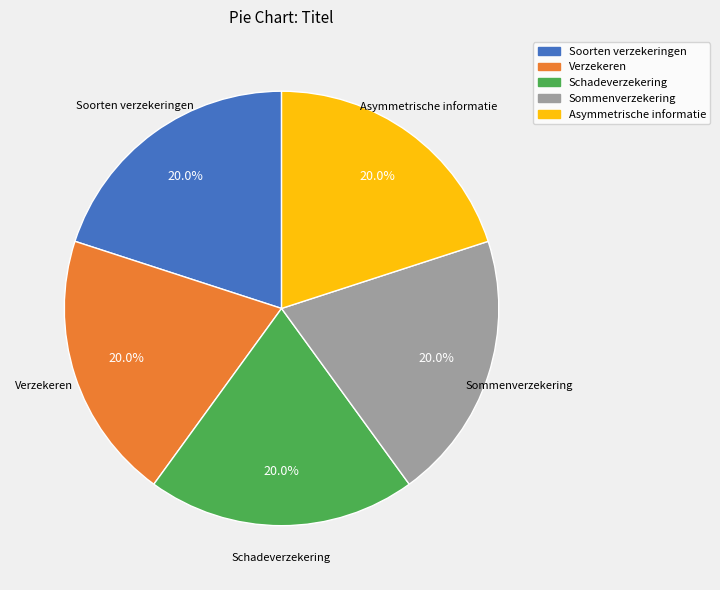

What is the ratio of the value at Schadeverzekering to the value at Soorten verzekeringen?

1.0